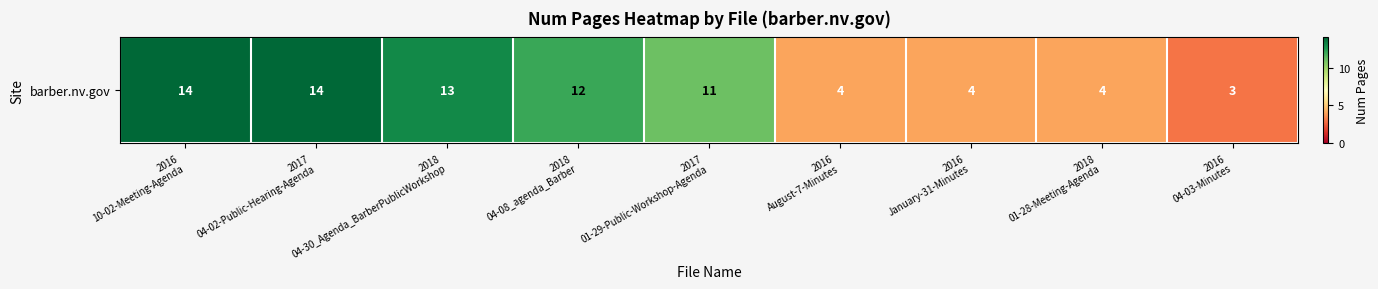

The value at 2017
04-02-Public-Hearing-Agenda is 8. True or false?

False